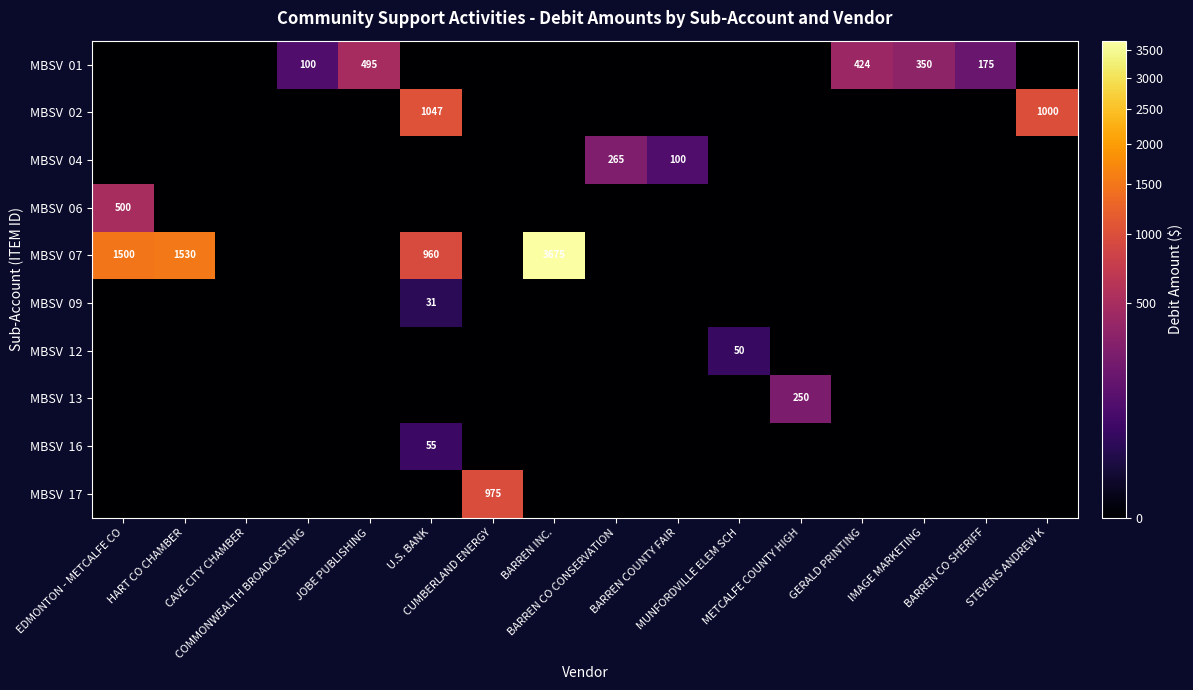

Rank the categories by MBSV 16 value from lowest to highest.

EDMONTON - METCALFE CO, HART CO CHAMBER, CAVE CITY CHAMBER, COMMONWEALTH BROADCASTING, JOBE PUBLISHING, CUMBERLAND ENERGY, BARREN INC., BARREN CO CONSERVATION, BARREN COUNTY FAIR, MUNFORDVILLE ELEM SCH, METCALFE COUNTY HIGH, GERALD PRINTING, IMAGE MARKETING, BARREN CO SHERIFF, STEVENS ANDREW K, U.S. BANK